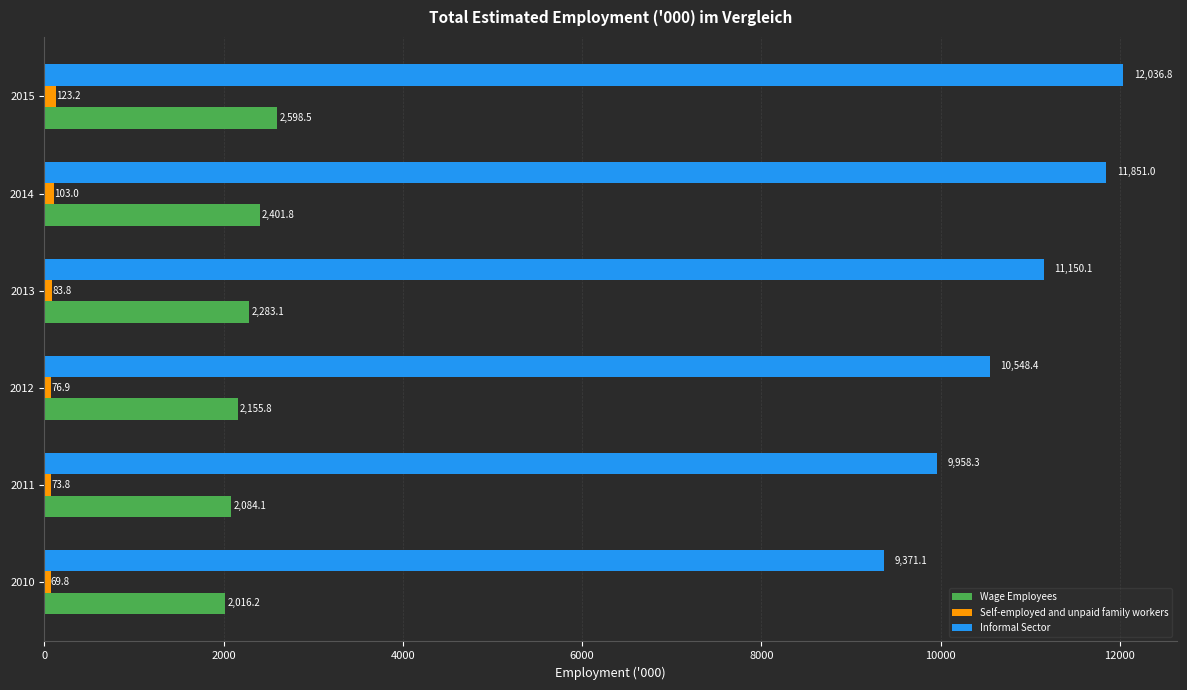

Rank the categories by Wage Employees value from lowest to highest.

2010, 2011, 2012, 2013, 2014, 2015